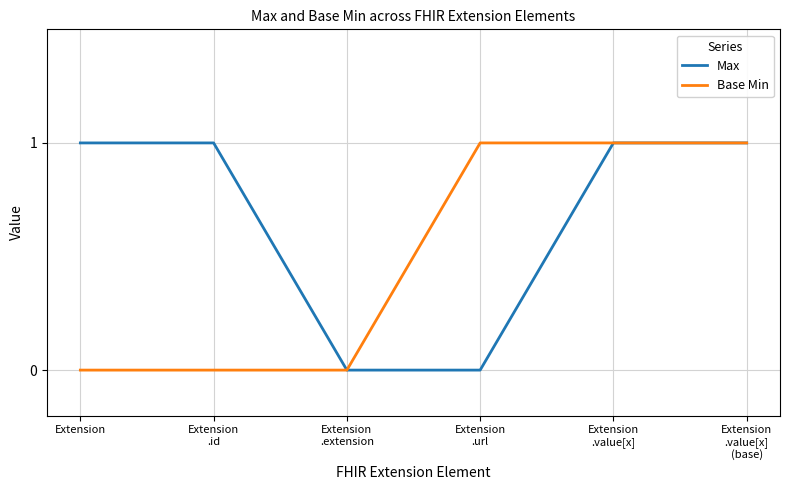

Reading left to right, list all the values displayed in this chart.

Max: Extension=1	Extension
.id=1	Extension
.extension=0	Extension
.url=0	Extension
.value[x]=1	Extension
.value[x]
(base)=1
Base Min: Extension=0	Extension
.id=0	Extension
.extension=0	Extension
.url=1	Extension
.value[x]=1	Extension
.value[x]
(base)=1